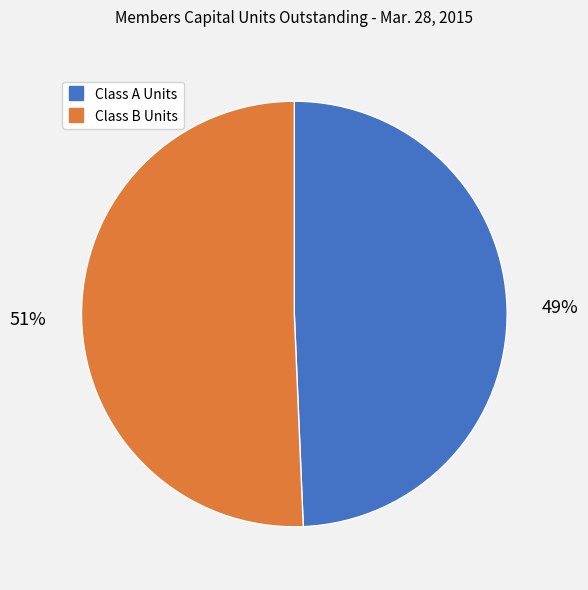

Which category accounts for the majority?

Class B Units